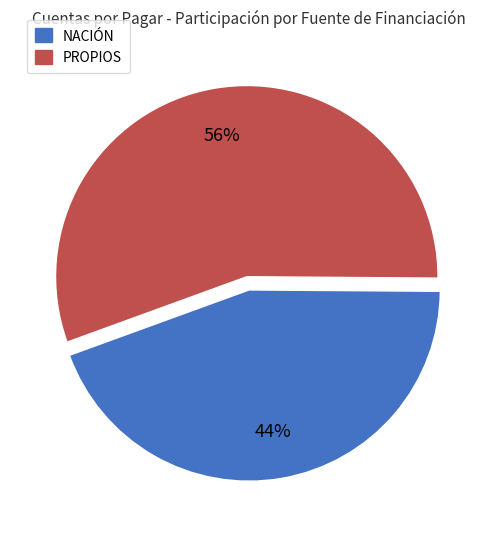

Does NACIÓN represent more than half of the total?

No